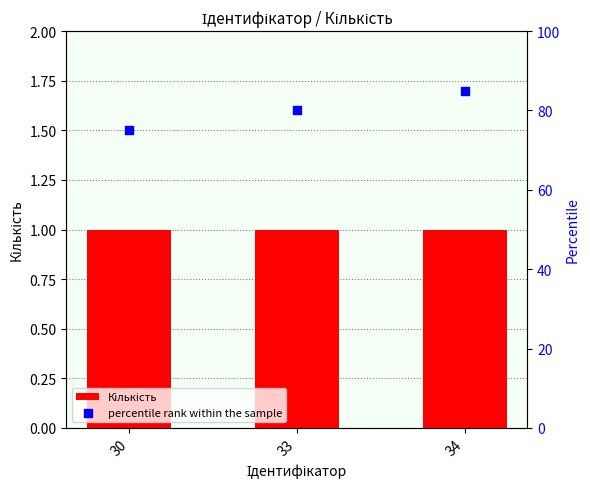

What are all the series names shown in the legend?

Кількість, percentile rank within the sample